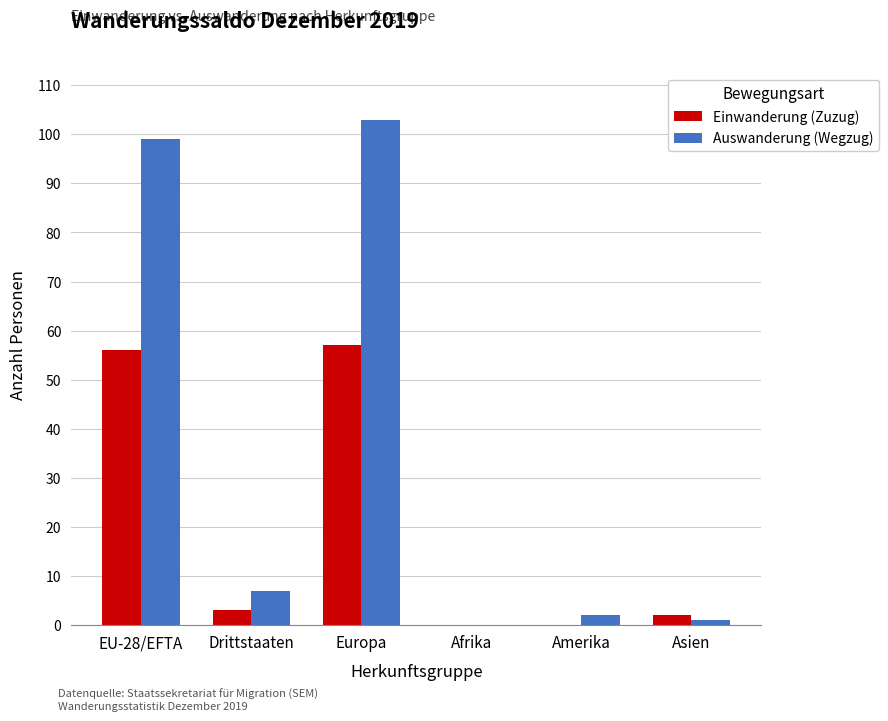

What is the maximum value shown in the chart?

103